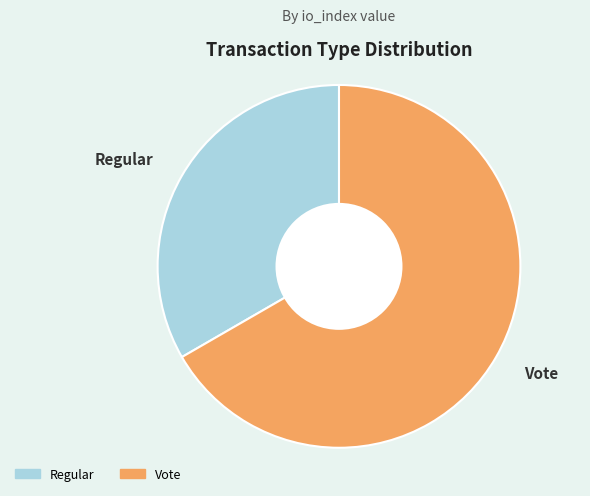

How many segments does this pie chart have?

2